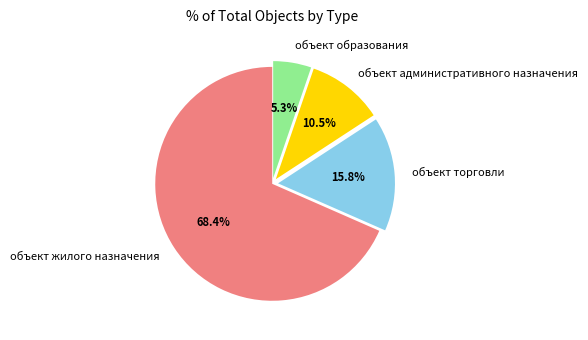

Combined, do объект образования and объект жилого назначения account for over 50%?

Yes